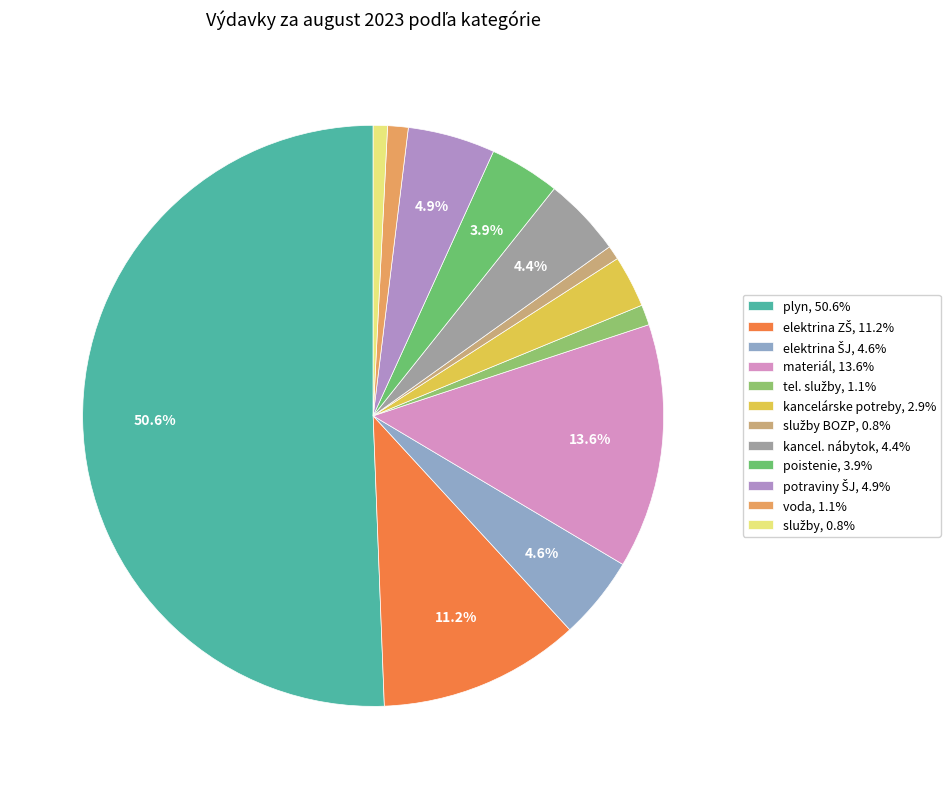

How many slices are in this pie chart?

12